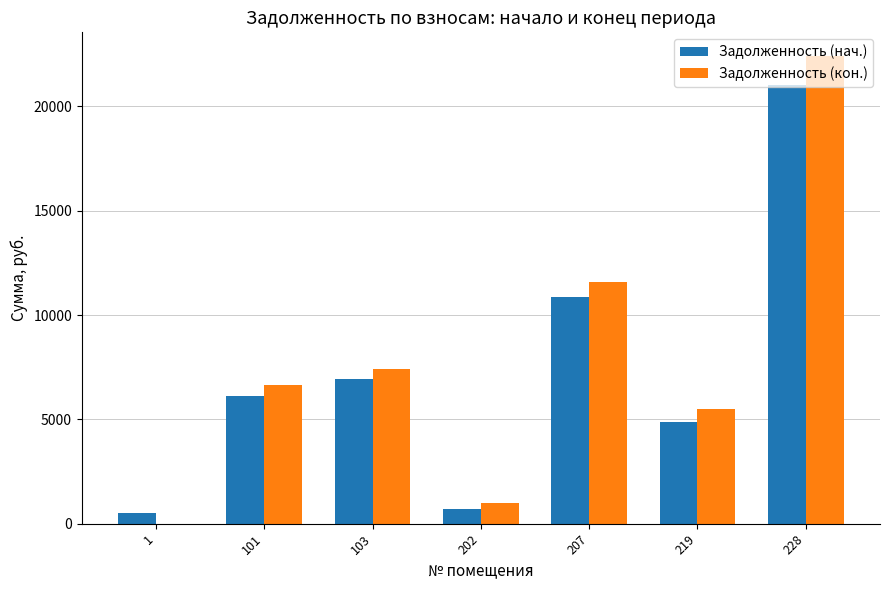

Count the number of categories in the chart.

7